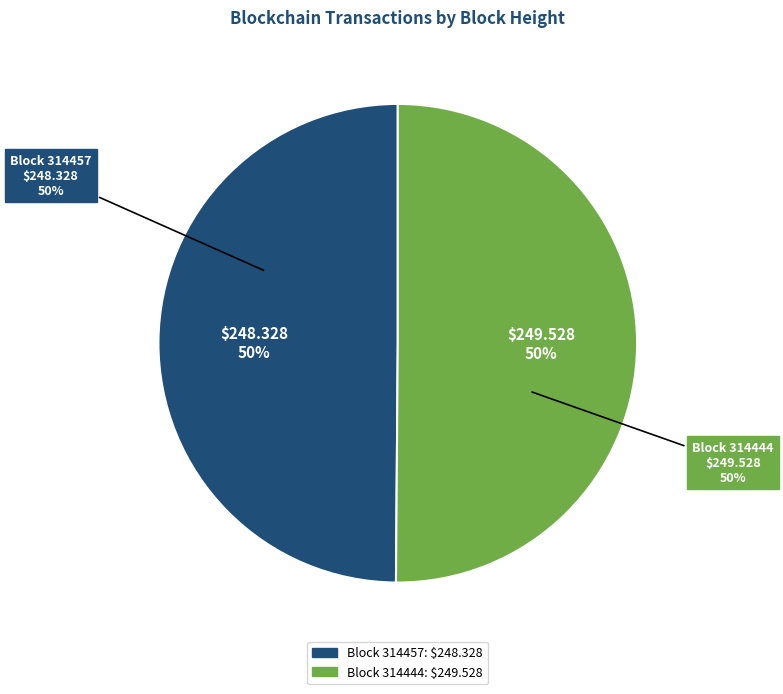

How many segments does this pie chart have?

2